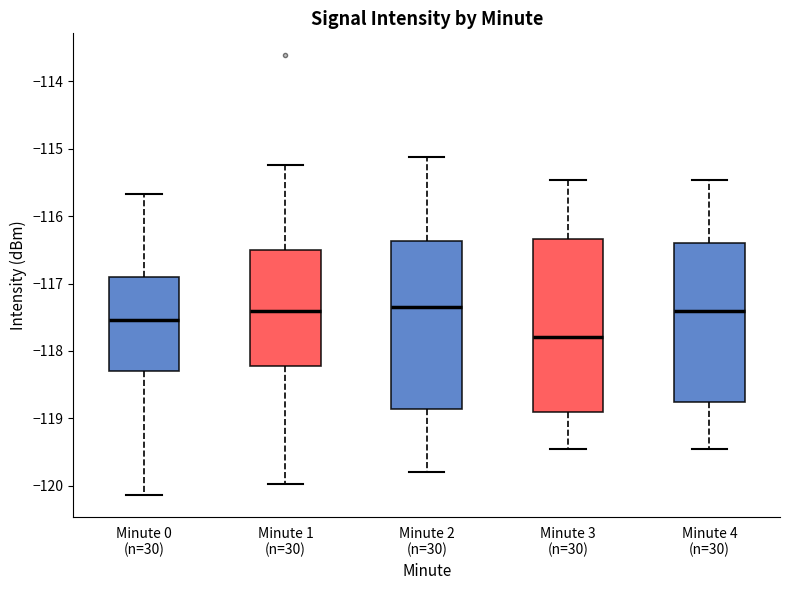

Reading left to right, read every box against the y-axis: the position of its median line, the range the box covers, and the ends of its whiskers. The values are not printed on the chart, so give them approximately, as read against the axis.

Minute 0 (n=30): median -117.5, box -118.3 to -116.9, whiskers -120.1 to -115.7
Minute 1 (n=30): median -117.4, box -118.2 to -116.5, whiskers -120.0 to -115.2
Minute 2 (n=30): median -117.3, box -118.9 to -116.4, whiskers -119.8 to -115.1
Minute 3 (n=30): median -117.8, box -118.9 to -116.3, whiskers -119.5 to -115.5
Minute 4 (n=30): median -117.4, box -118.8 to -116.4, whiskers -119.5 to -115.5